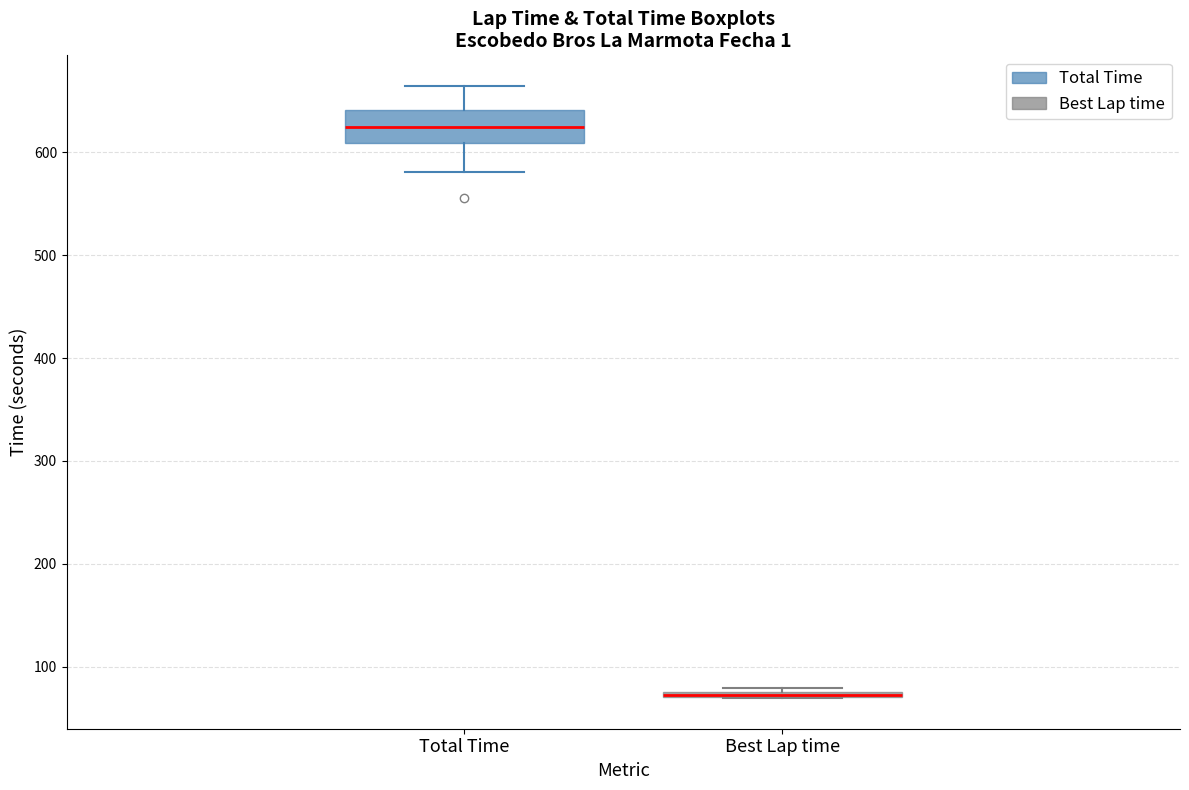

Where is the upper edge of the box for Best Lap time on the y-axis? The values are not printed on the chart, so give them approximately, as read against the axis.

80